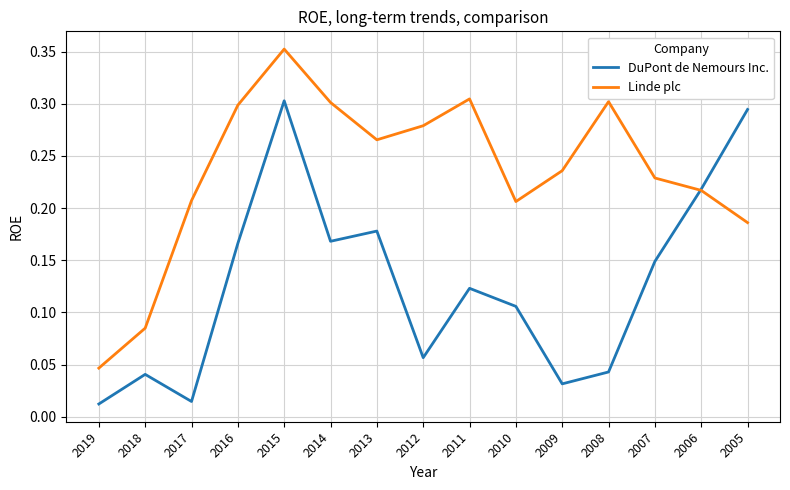

The value of DuPont de Nemours Inc. at 2005 is 0.3. True or false?

True